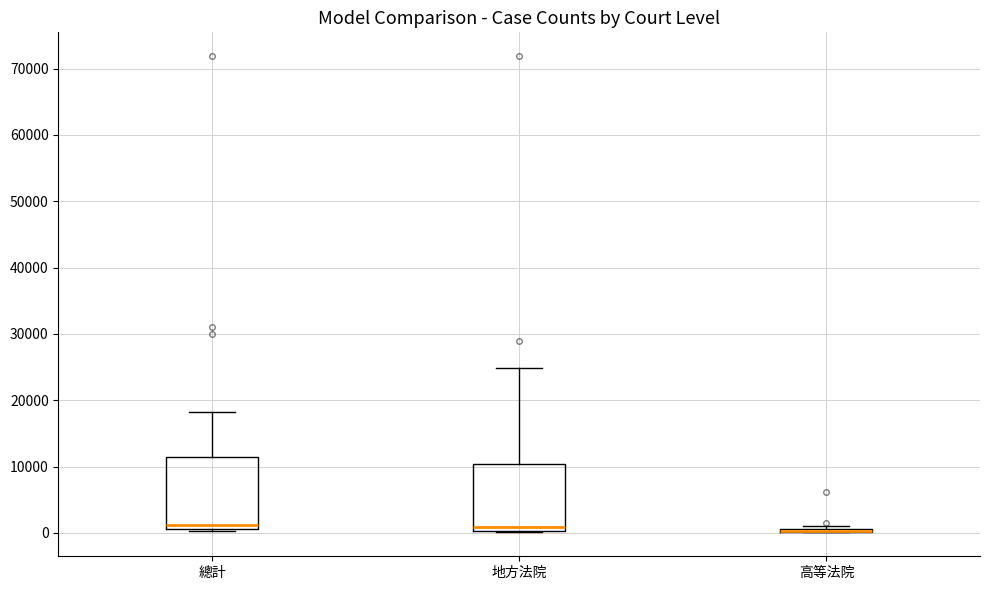

Reading left to right, read every box against the y-axis: the position of its median line, the range the box covers, and the ends of its whiskers. The values are not printed on the chart, so give them approximately, as read against the axis.

總計: median 1000 (just above the box's lower edge), box 1000 to 11000, whiskers 0 to 18000
地方法院: median 1000, box 0 to 10000, whiskers 0 to 25000
高等法院: box collapsed to a line at 0, whiskers 0 to 1000